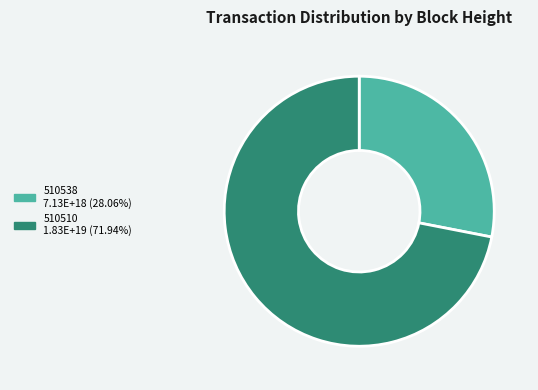

Is there any slice that represents more than half of the pie?

Yes